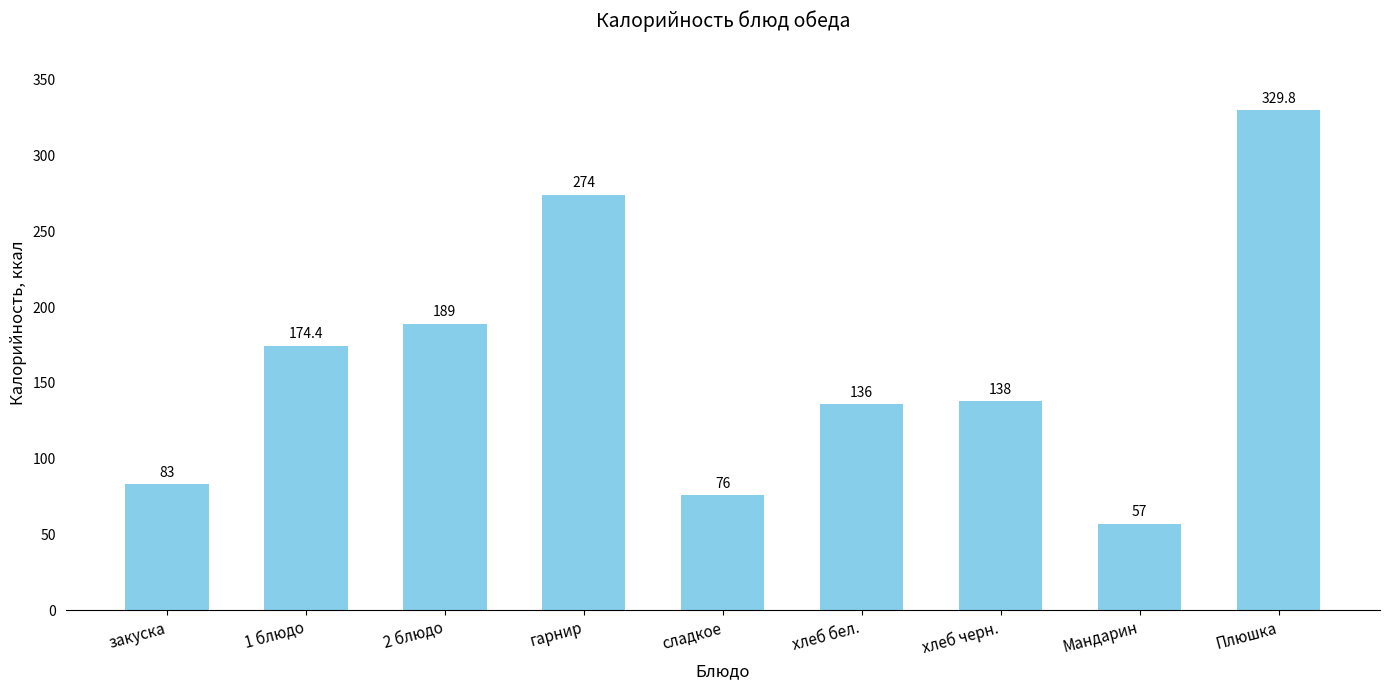

How many data points does each series have?

9